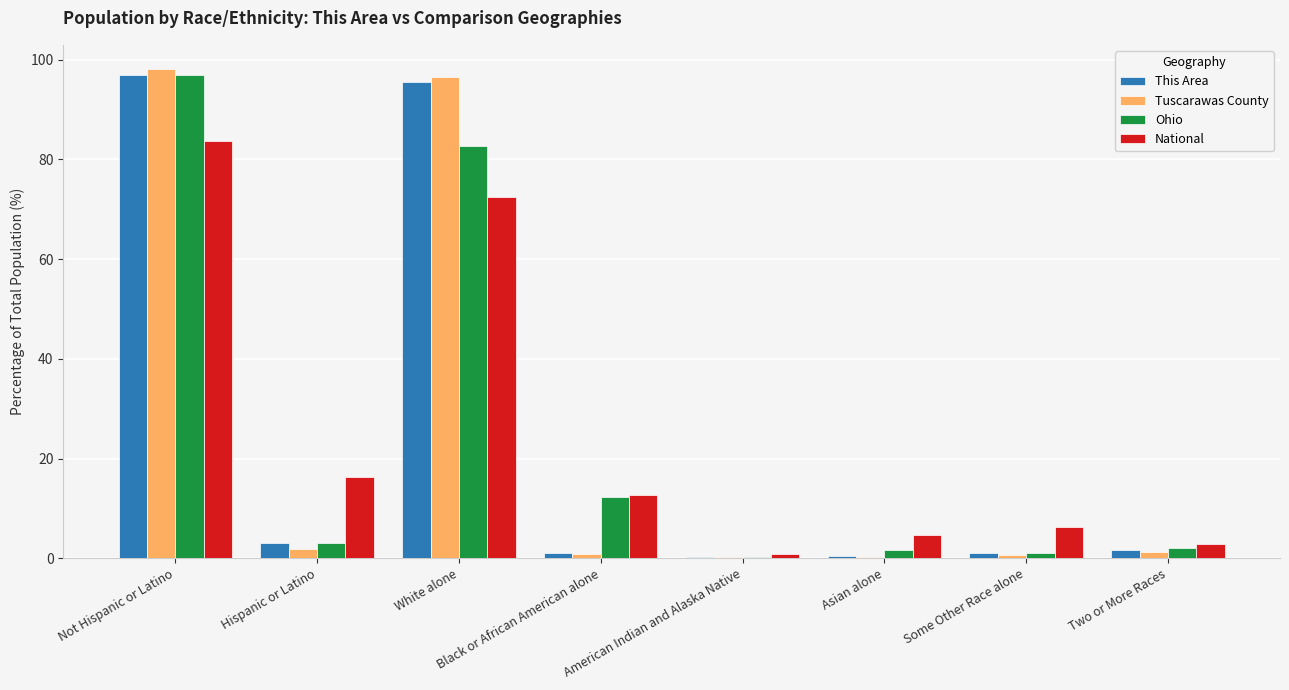

At which label is National closest to 42?

Hispanic or Latino